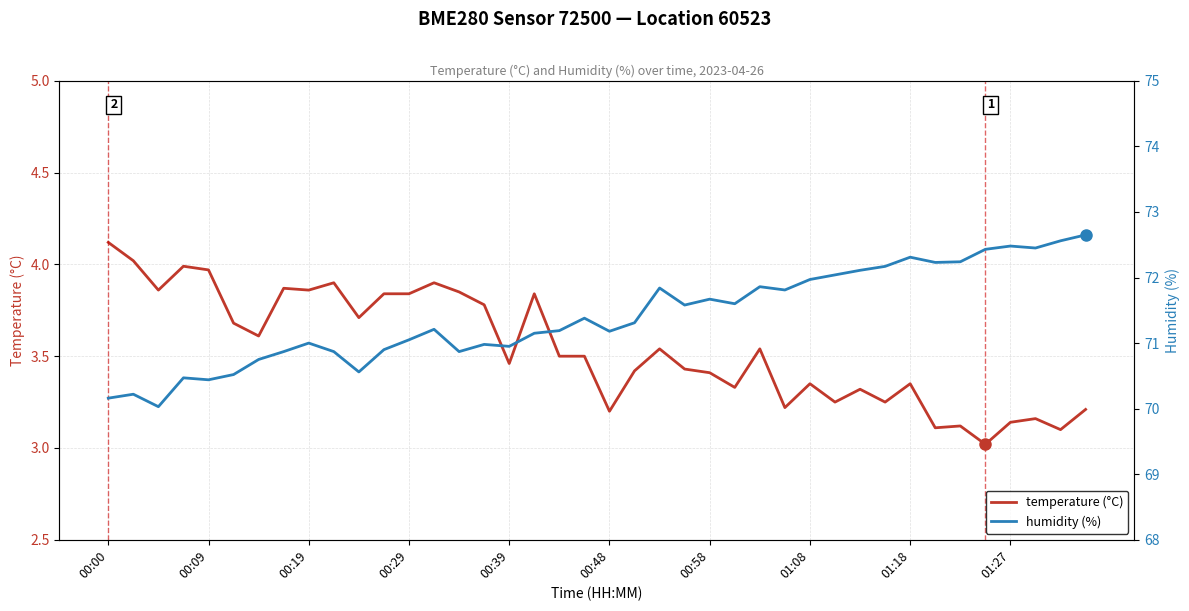

At which category is the sum across all series the highest?

39